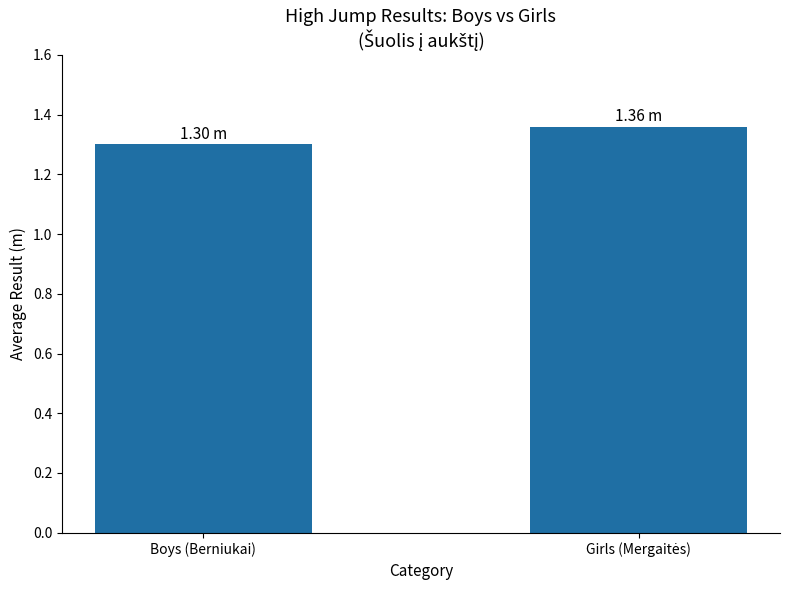

What is the average value?

1.3